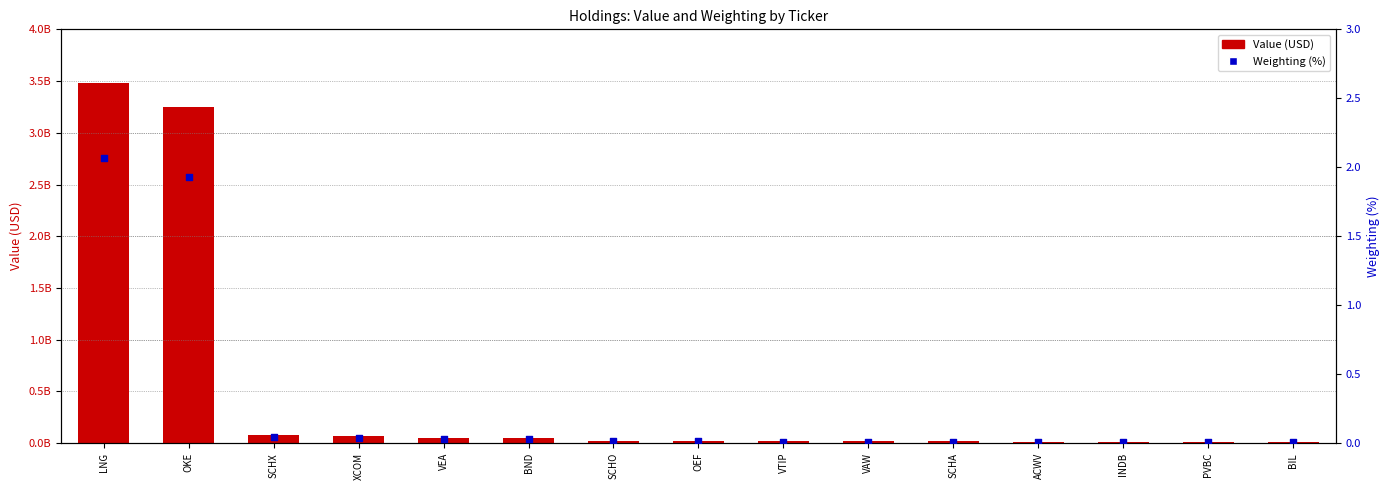

Which series has the largest Y range (max minus min)?

Value (USD)